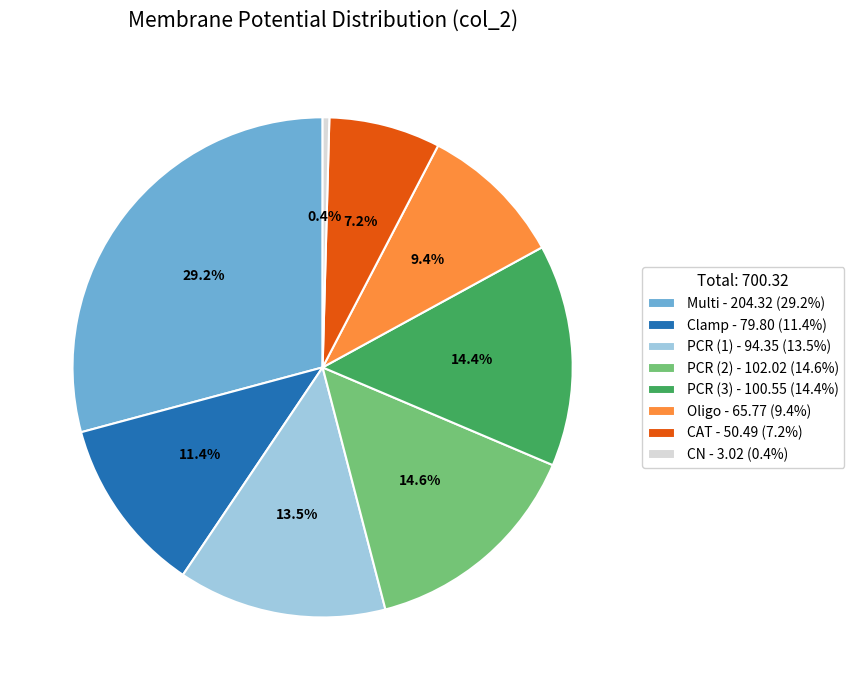

What percentage is the Oligo slice, to the nearest percent?

9%